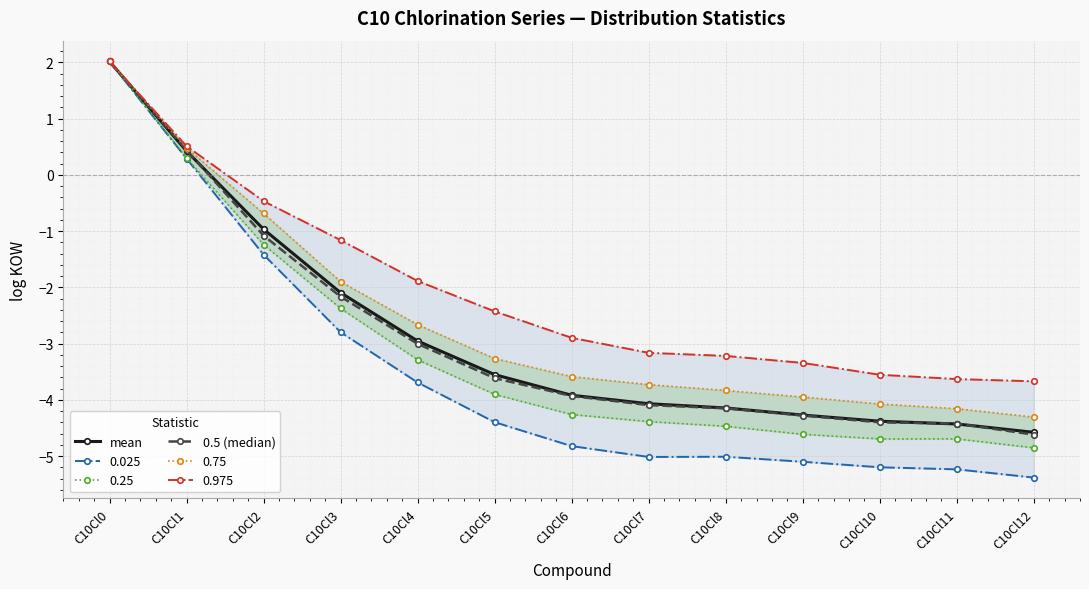

Is the value of mean at C10Cl11 greater than the value of 0.5 (median) at C10Cl3?

No